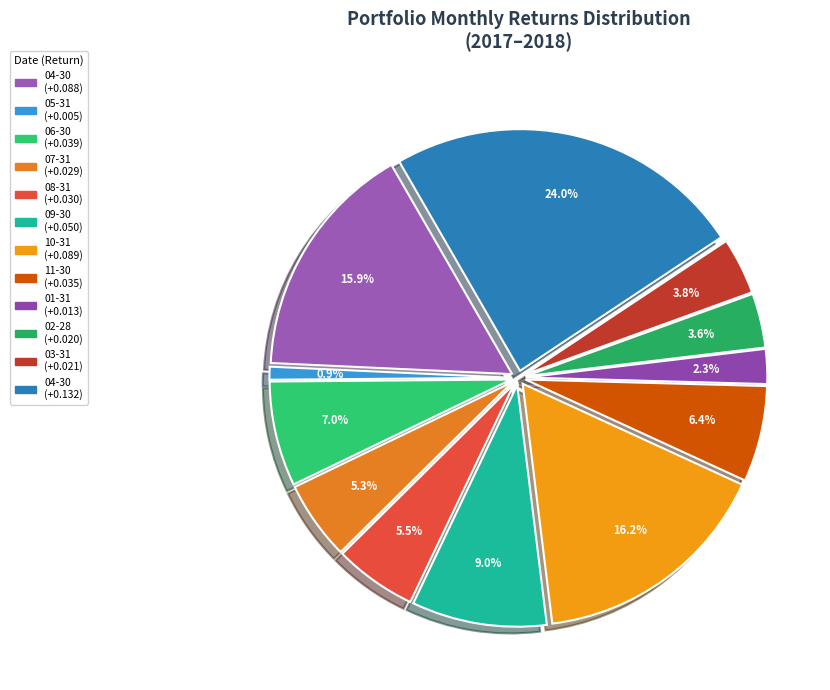

To the nearest percent, what is the difference between the largest and smallest slice percentages?

23%